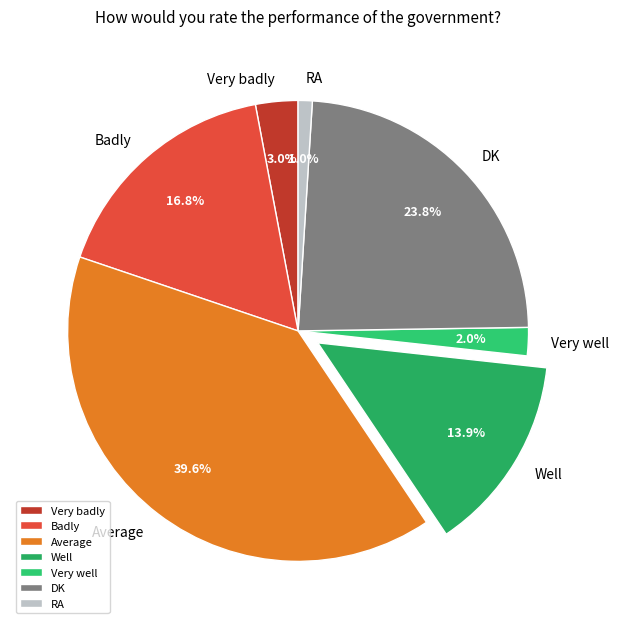

What portion of the pie excludes Very well?

98.0%